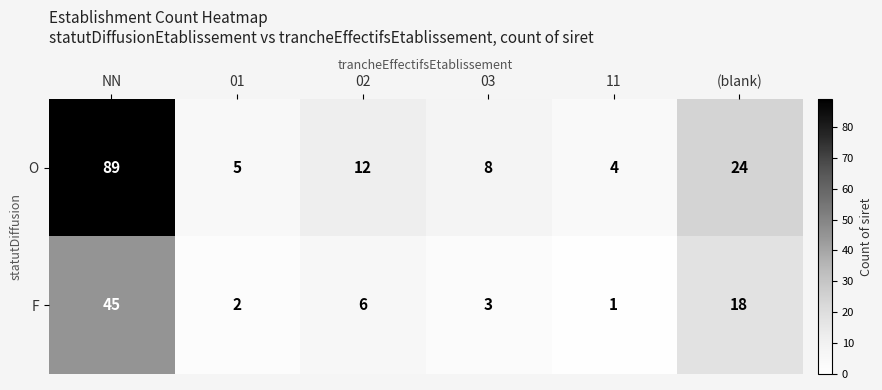

What is the difference between the highest and lowest values at (blank)?

6